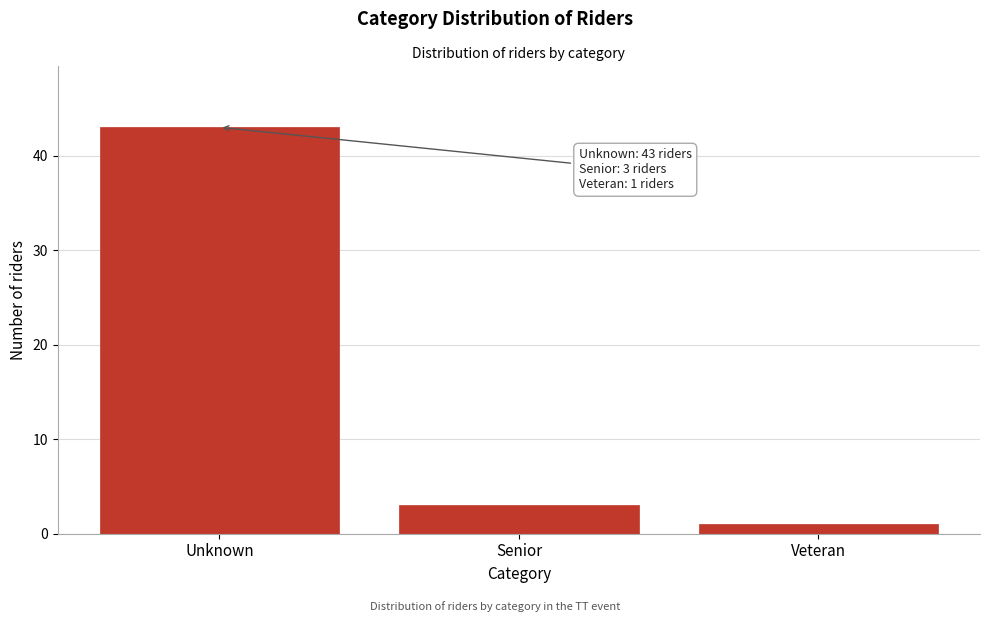

Reading left to right, extract all data points from this chart.

Unknown=43	Senior=3	Veteran=1